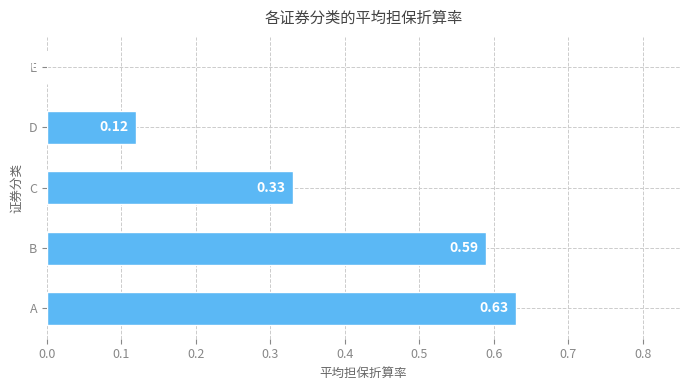

What is the sum of the values at C and A?

1.0